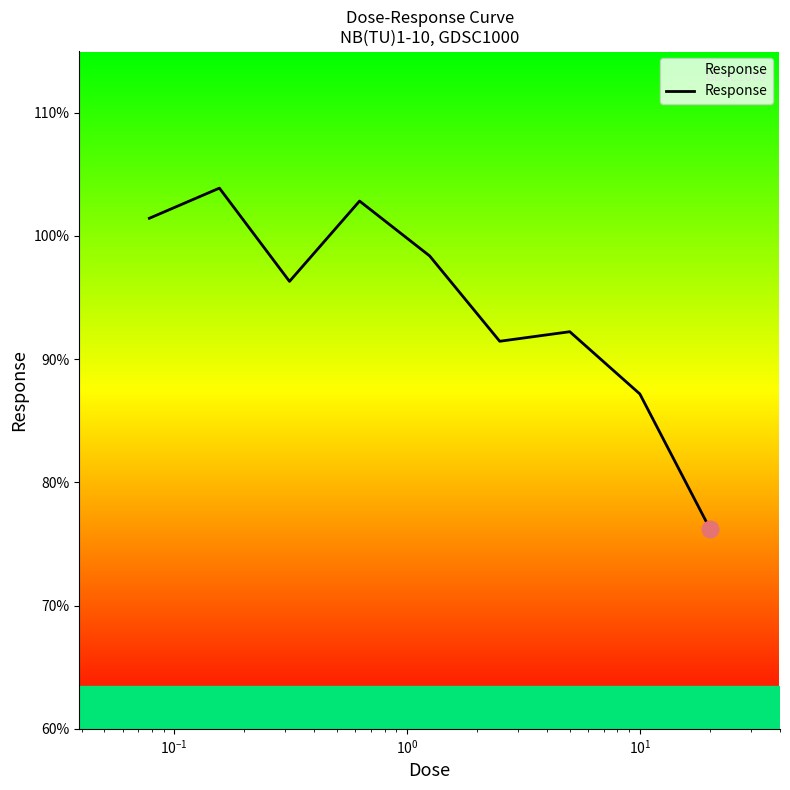

What is the minimum value shown in the chart?

76.2